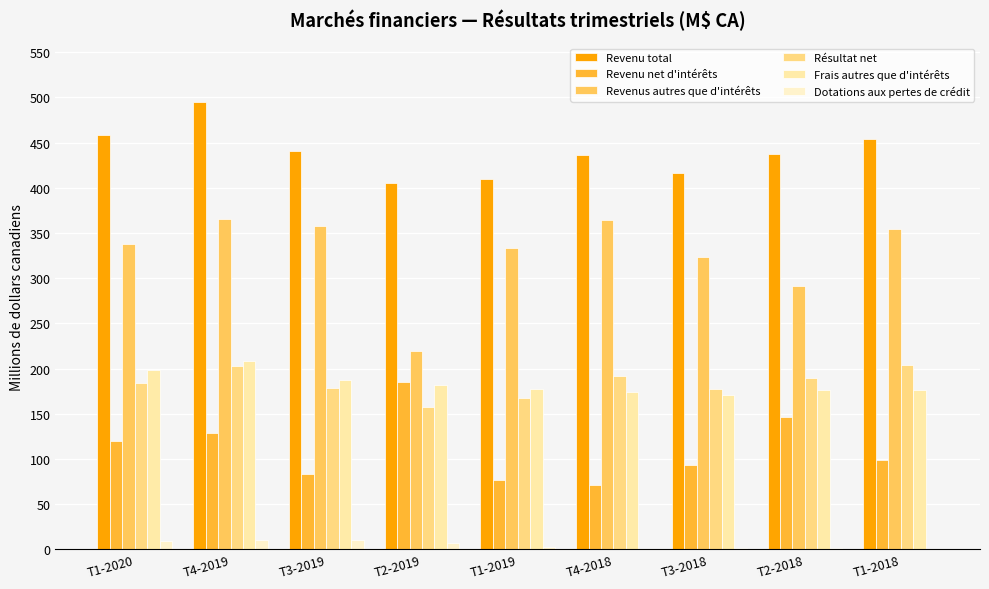

How many data points does each series have?

9